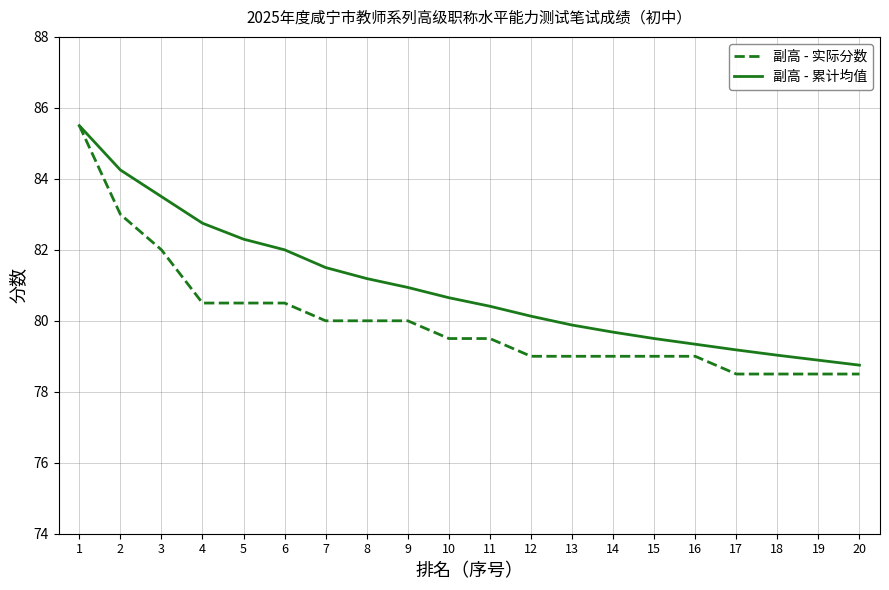

Does the chart display data point markers on the line(s)?

No